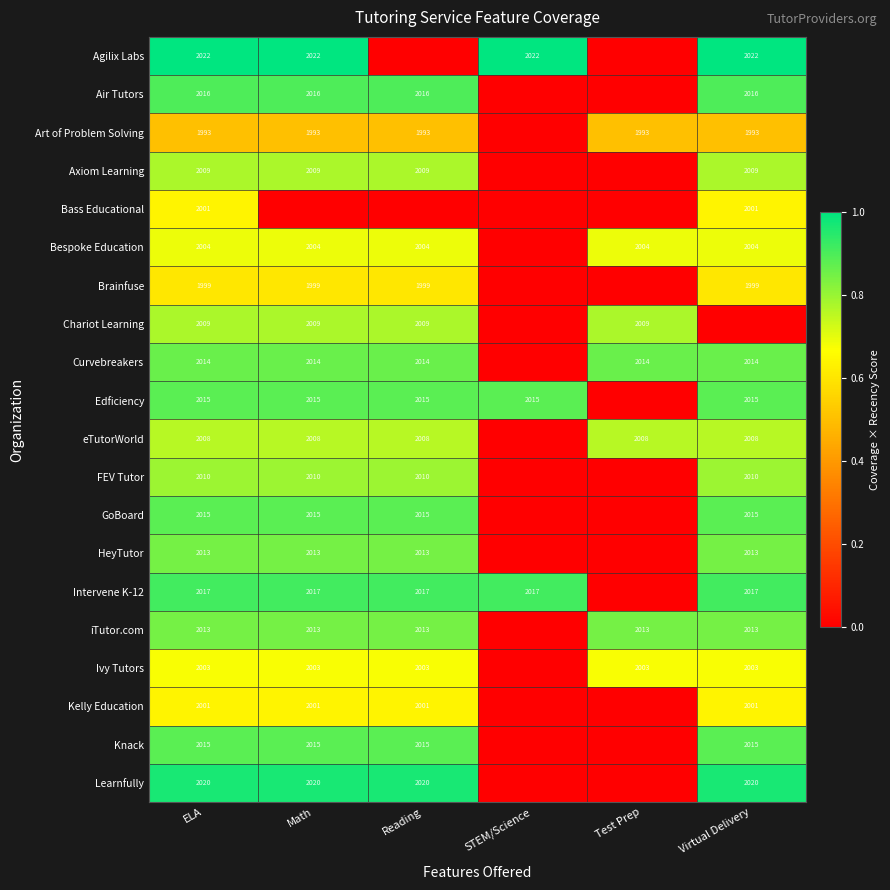

List the labels in order of Bass Educational value, smallest first.

Math, Reading, STEM/Science, Test Prep, ELA, Virtual Delivery